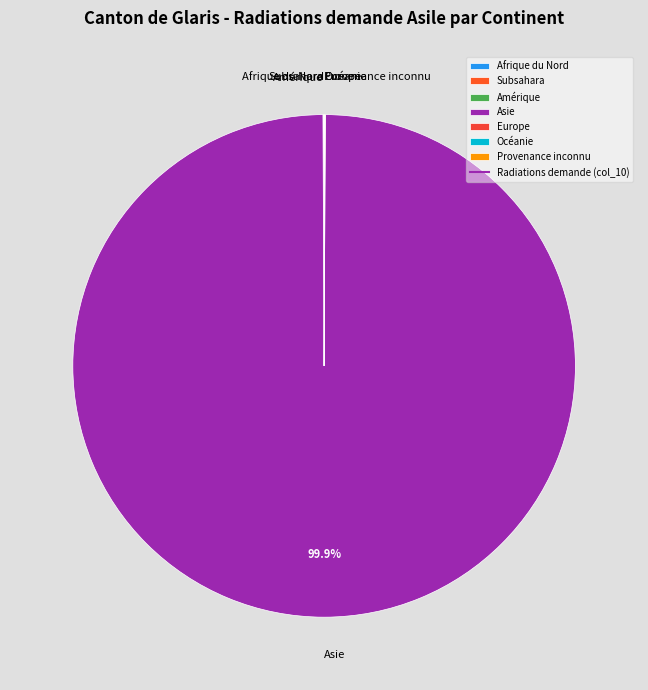

Which category has the biggest portion of the pie?

Asie